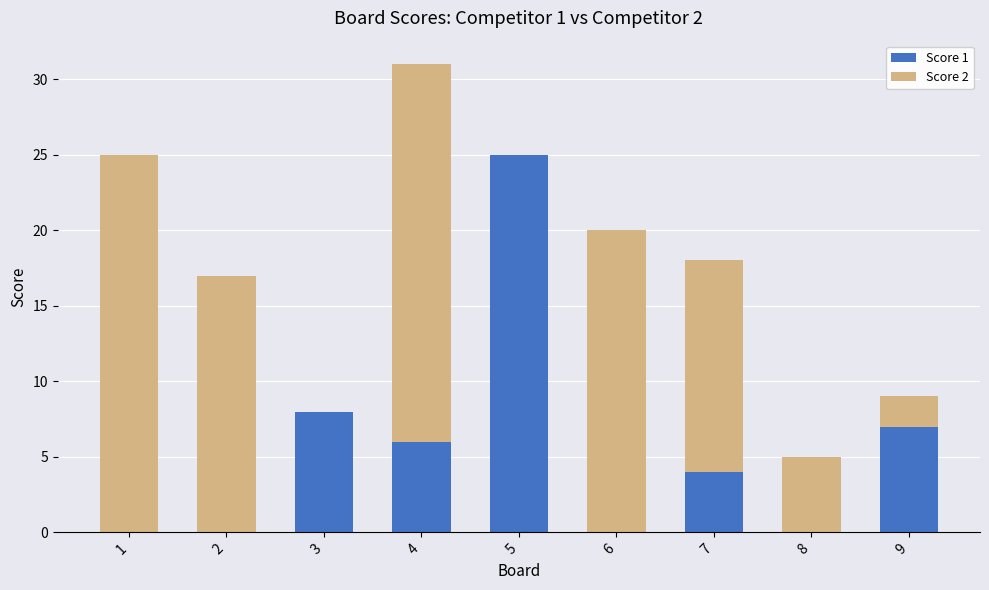

What is the sum of all Score 1 values?

50